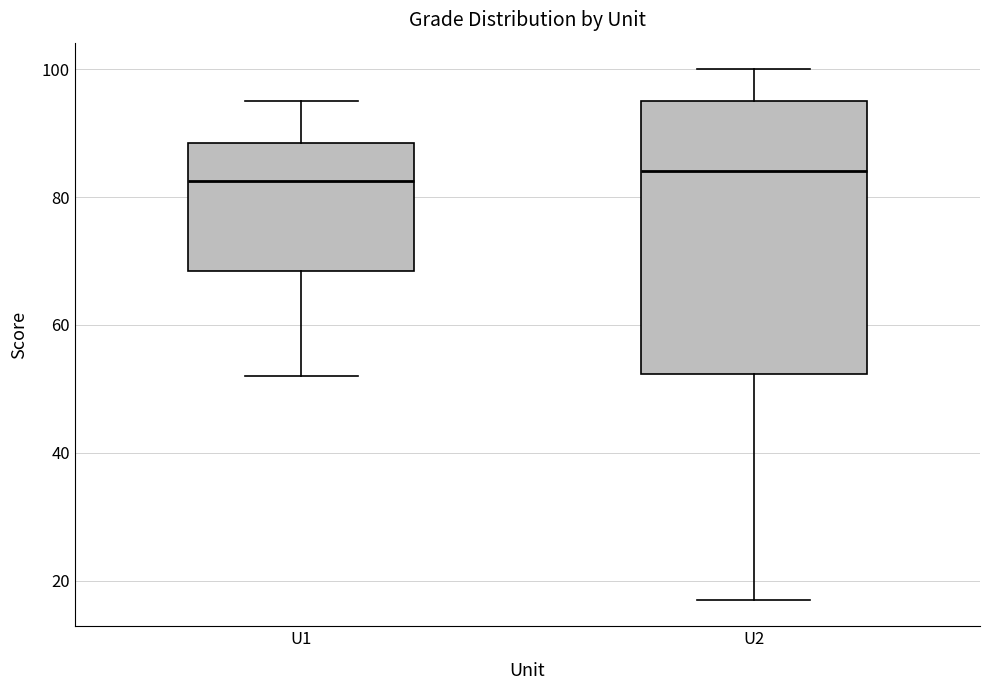

Reading left to right, transcribe this box plot: for each box, give where its median line is, the range the box spans, and where its two whiskers end, as read against the y-axis. The values are not printed on the chart, so give them approximately, as read against the axis.

U1: median 82, box 68 to 88, whiskers 52 to 96
U2: median 84, box 52 to 96, whiskers 18 to 100